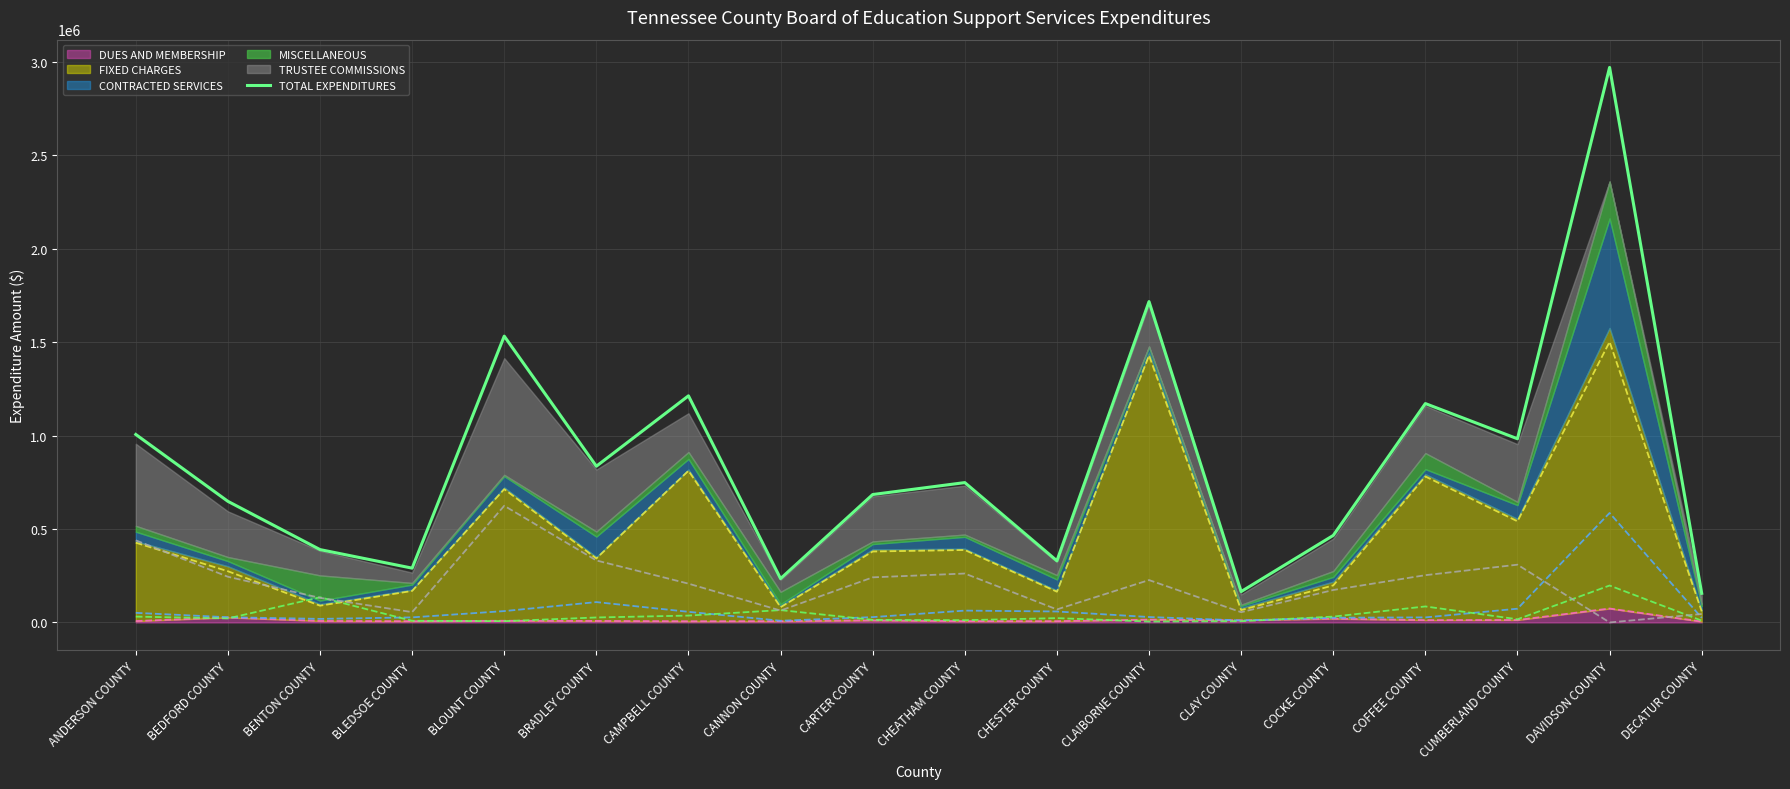

What is the value of the 18th point from the left?

155790